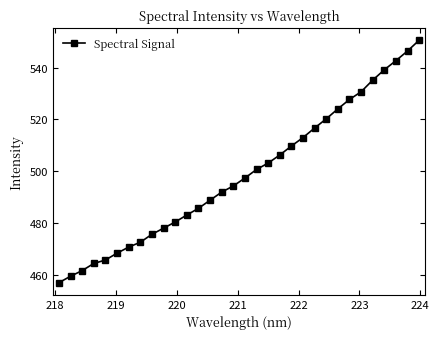

What is the minimum value shown in the chart?

456.9